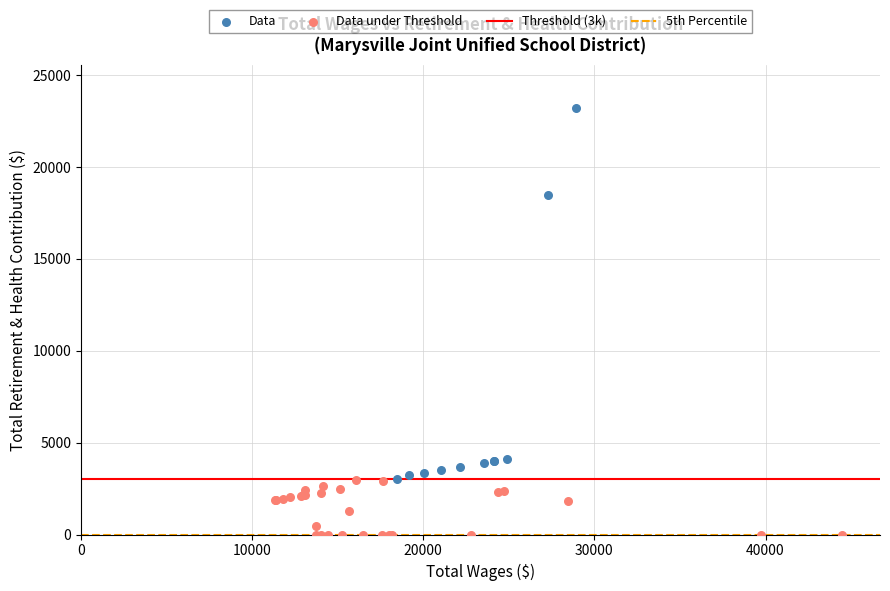

Which series has the widest spread of Y values?

Data